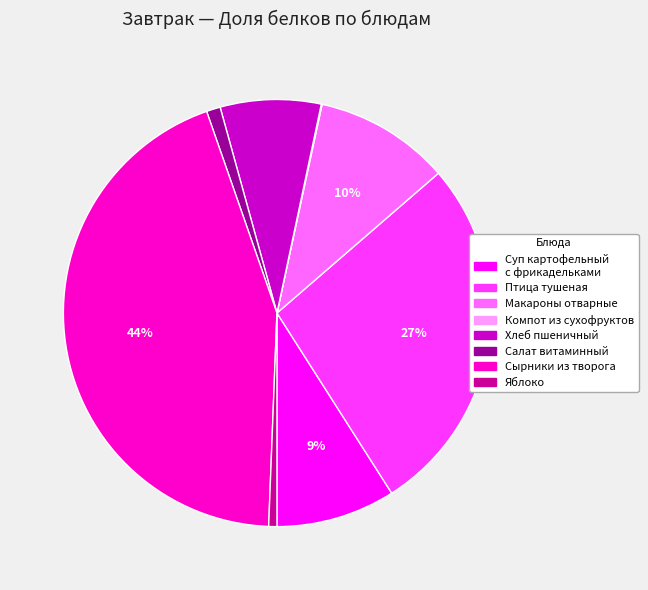

To the nearest percent, what is the difference between the Суп картофельный с фрикадельками and Салат витаминный slice percentages?

8%